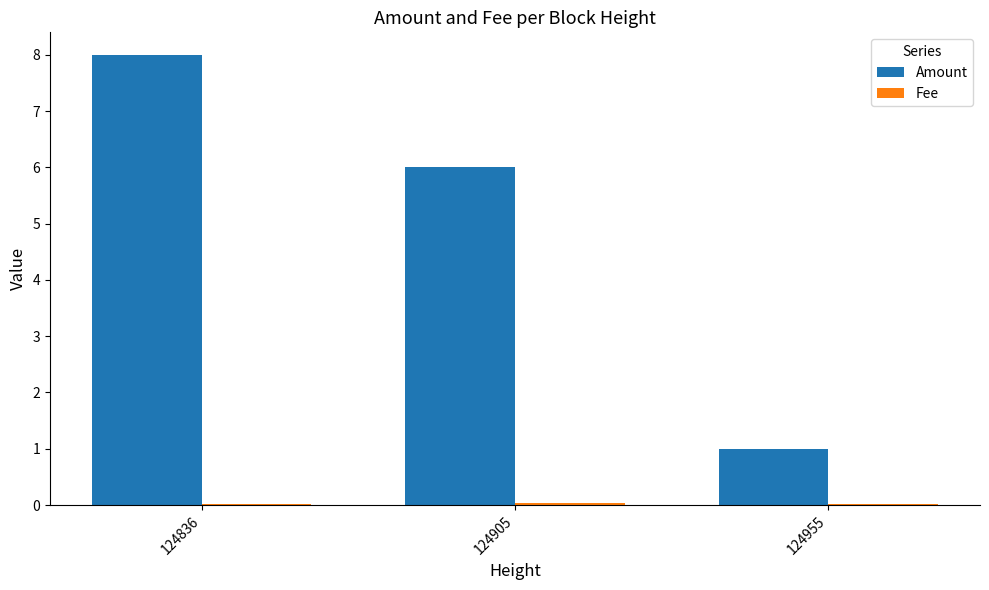

What is the spread (max minus min) of values at 124955?

1.0